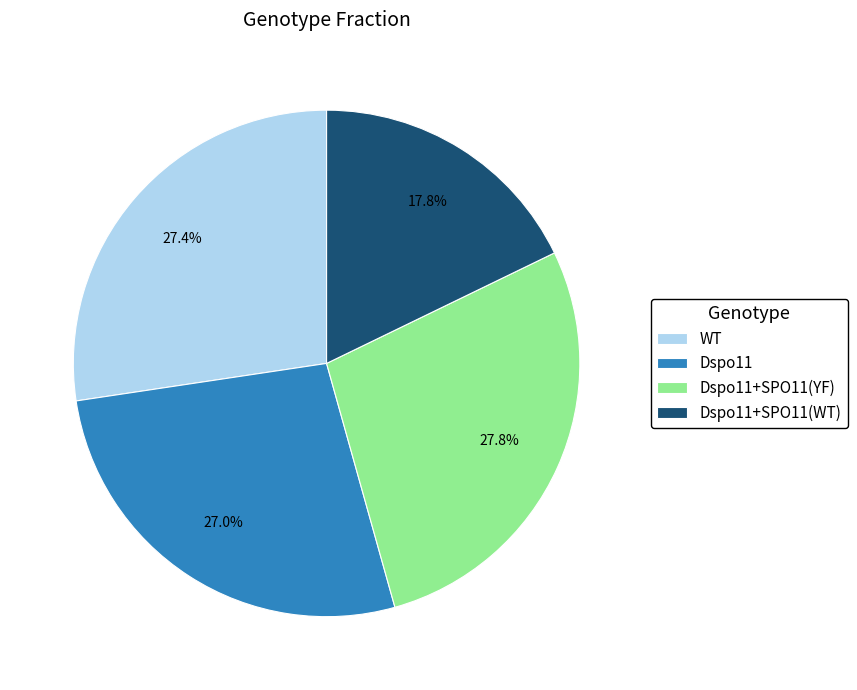

Combined, do Dspo11 and Dspo11+SPO11(YF) account for over 50%?

Yes